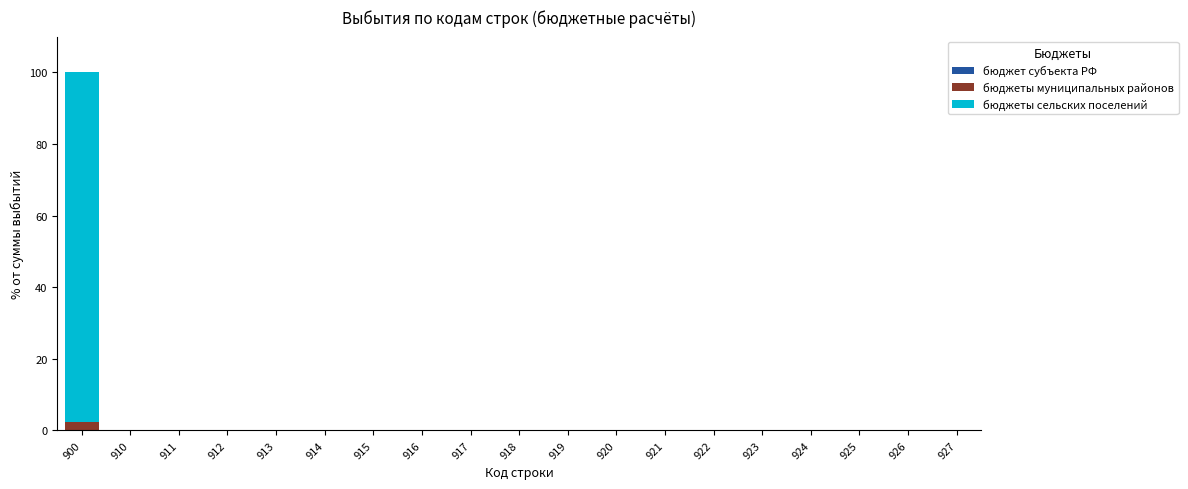

At which category is the sum across all series the highest?

900